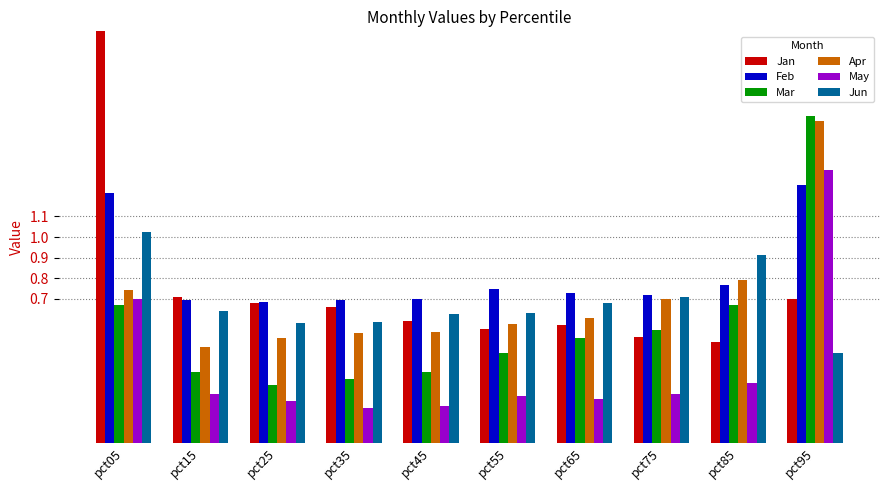

At which category is the sum across all series the highest?

pct95